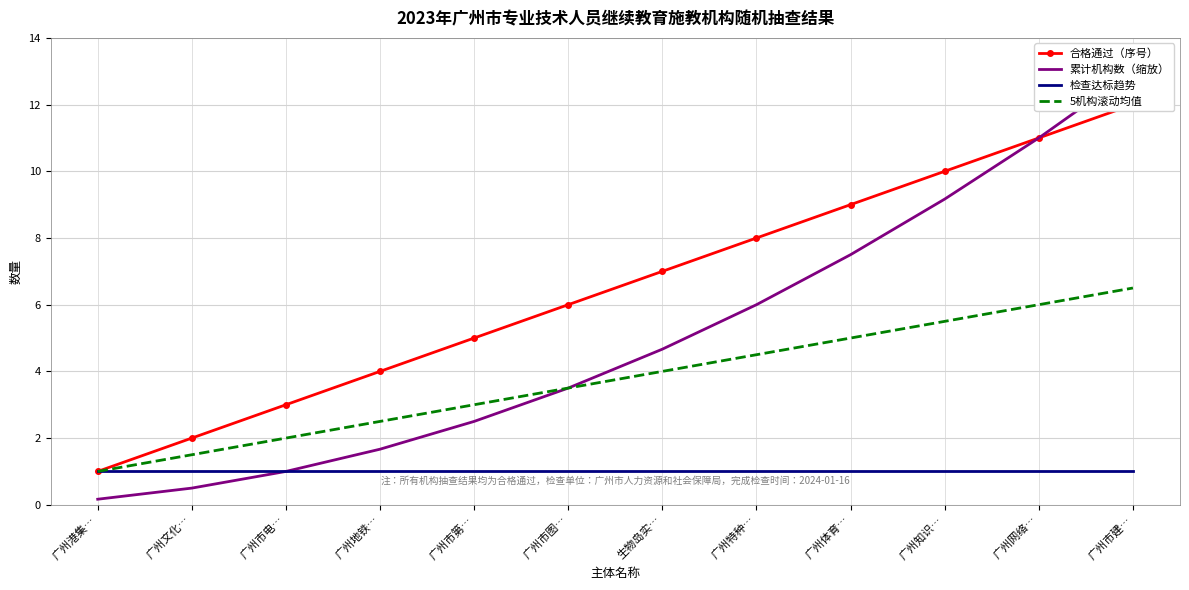

What is the value of the 5机构滚动均值 point at the 9th from the left?

5.0